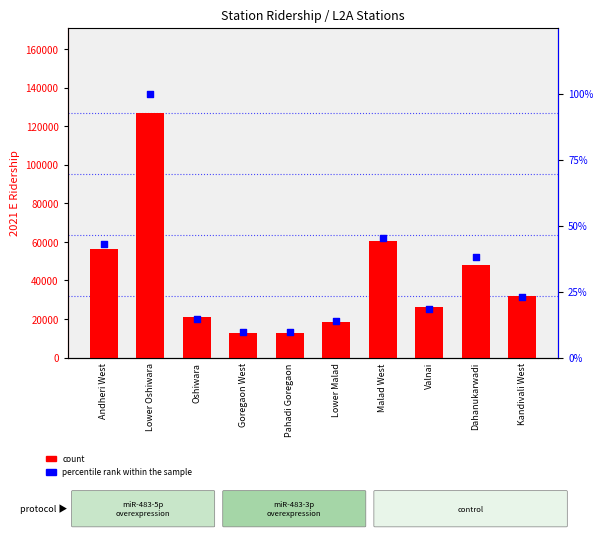

Which series has the largest Y range (max minus min)?

count